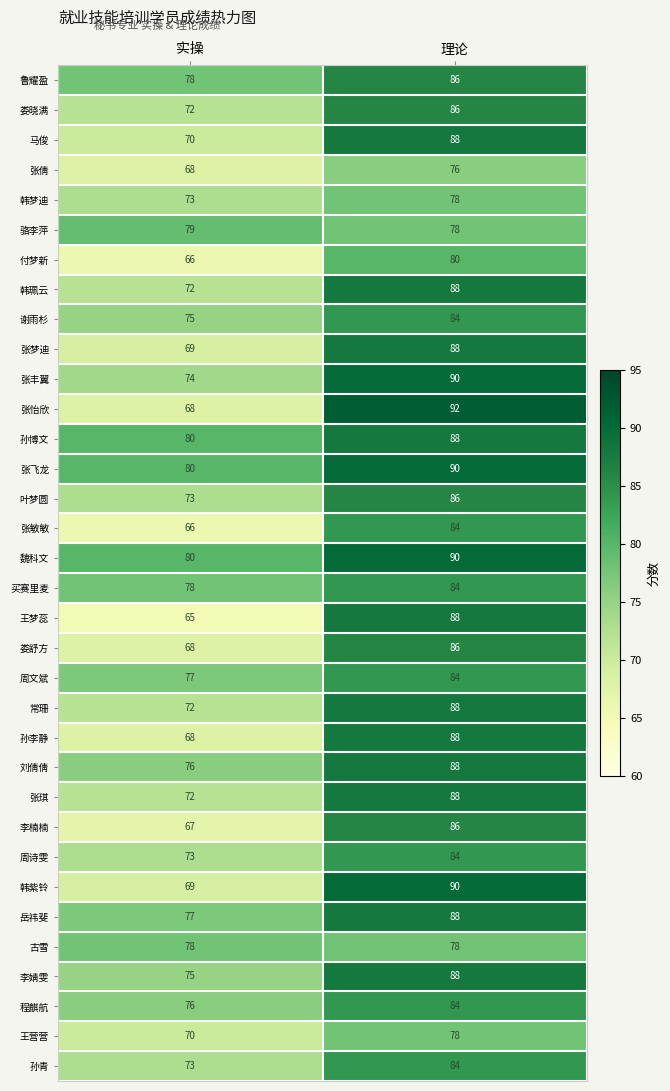

At which category is the sum across all series the highest?

理论